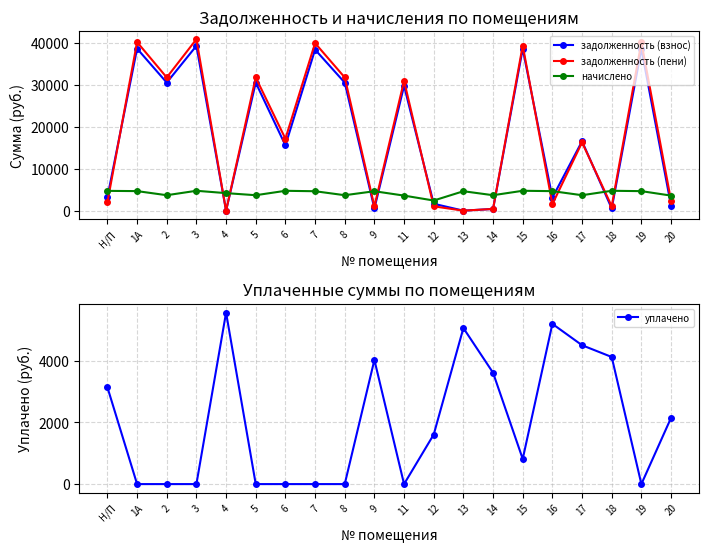

What is the total value across all series at 12?

6699.7